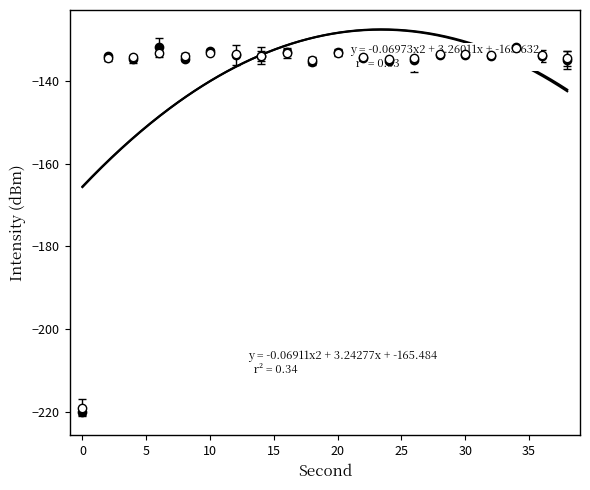

Which series has the largest range (max minus min)?

intensity(dBm)